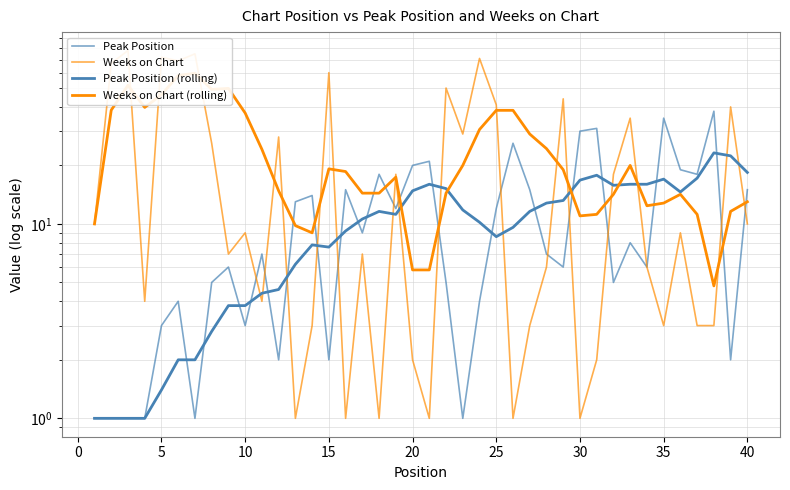

What is the lowest value of the Peak Position series?

1.0